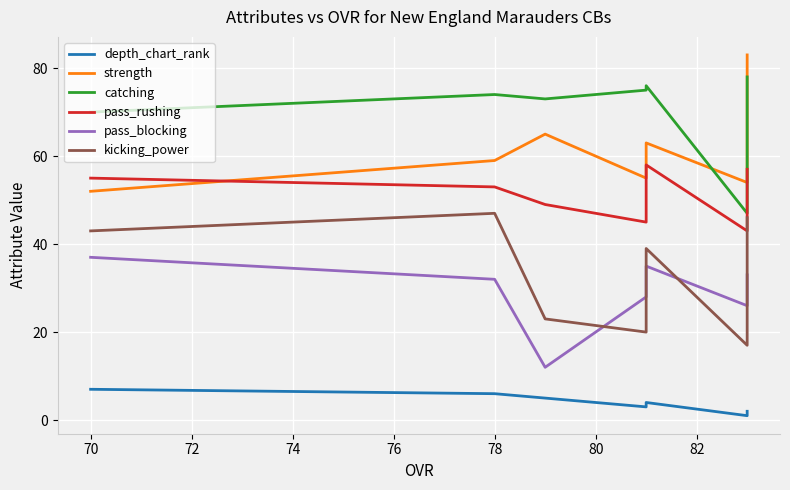

True or false: strength has more than 2 interior local peaks.

False